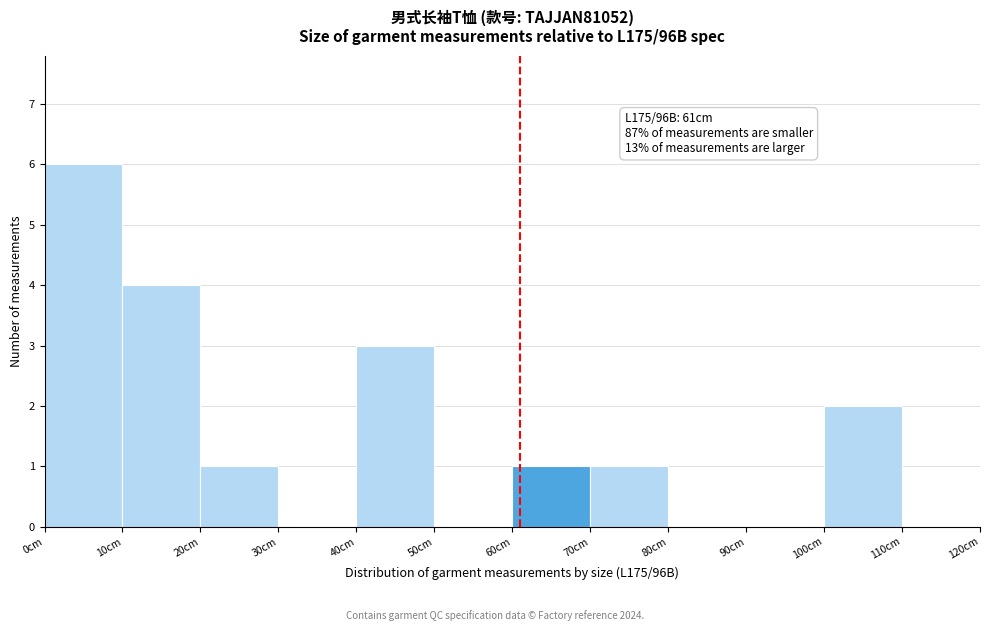

Over which range of the x-axis is the bar tallest?

0 to 10